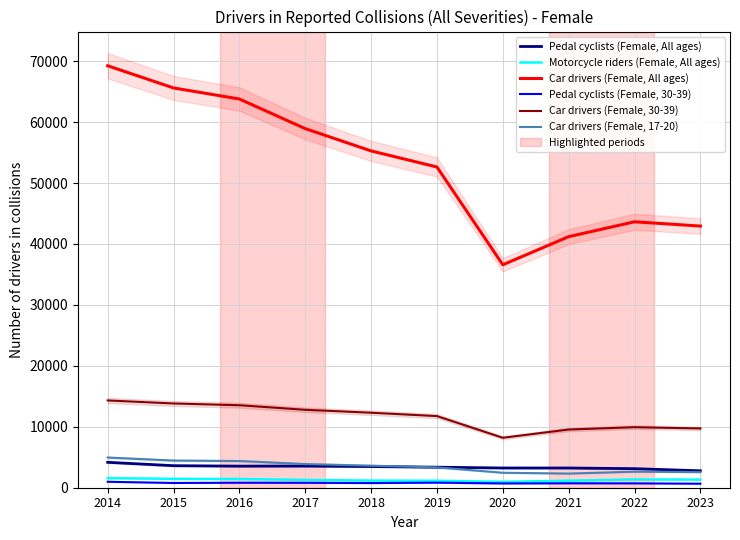

At which label does Car drivers (Female, 17-20) reach its peak?

2014